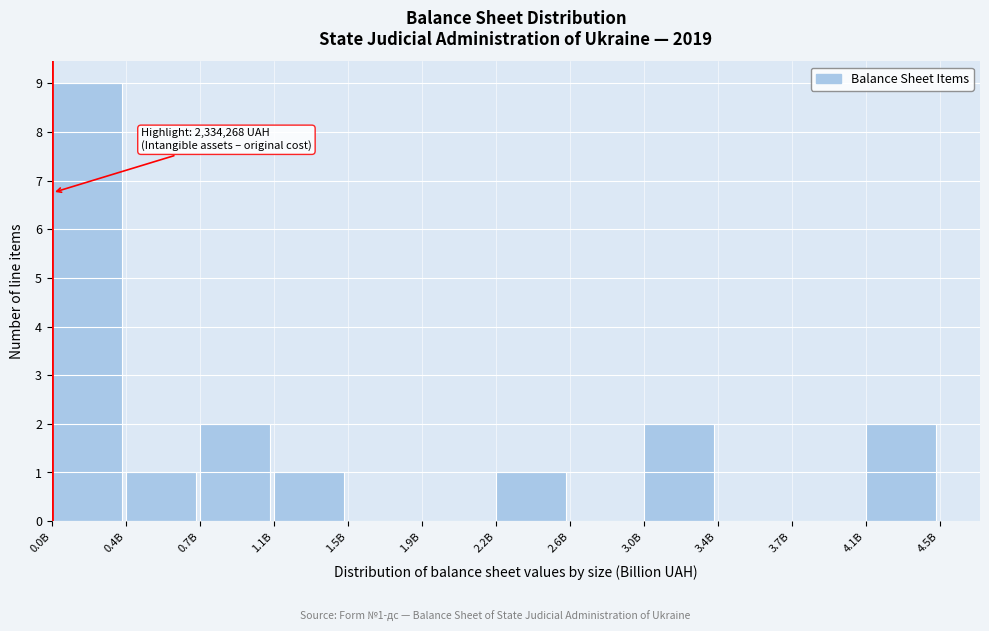

Reading left to right, what are all the values shown in this chart?

0.0B=9	0.4B=1	0.7B=2	1.1B=1	1.5B=0	1.9B=0	2.2B=1	2.6B=0	3.0B=2	3.4B=0	3.7B=0	4.1B=2